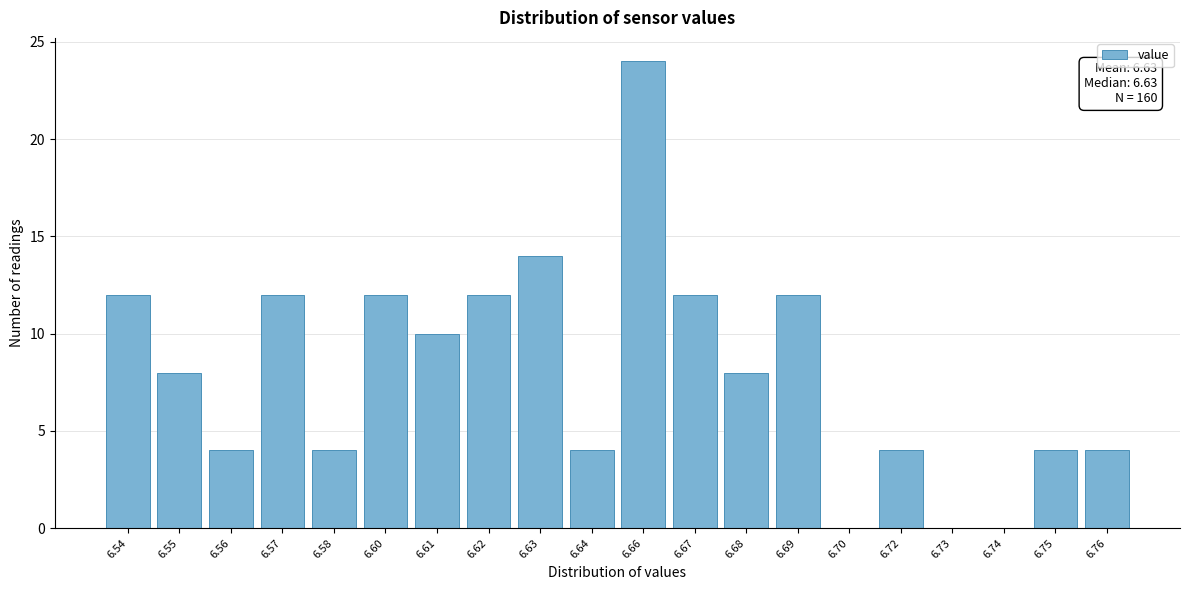

Reading left to right, list all the values displayed in this chart.

6.54=12	6.55=8	6.56=4	6.57=12	6.58=4	6.60=12	6.61=10	6.62=12	6.63=14	6.64=4	6.66=24	6.67=12	6.68=8	6.69=12	6.70=0	6.72=4	6.73=0	6.74=0	6.75=4	6.76=4